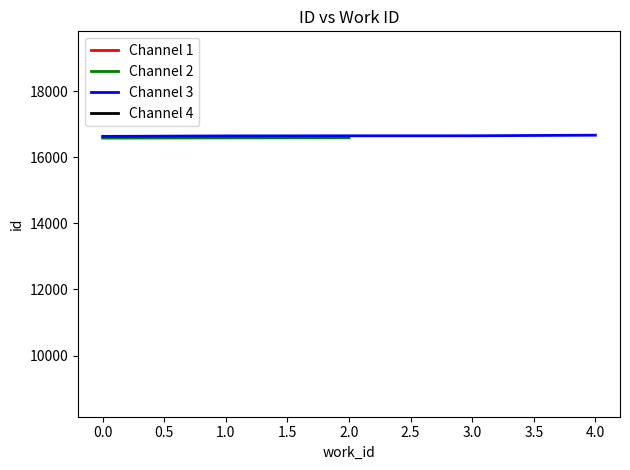

The id series shows 30353 at 7120. True or false?

False